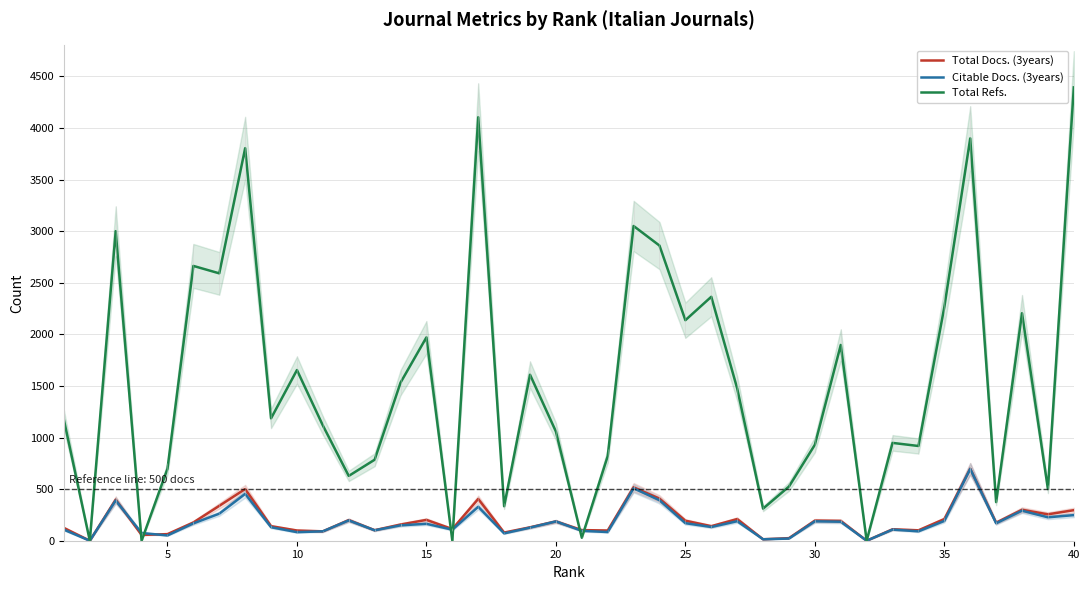

Is this an area chart (filled region under the line)?

No